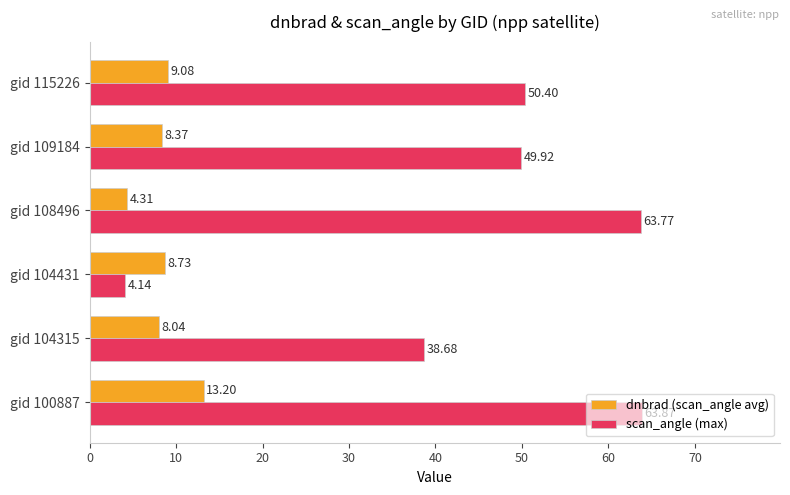

At which category is the sum across all series the highest?

gid 100887